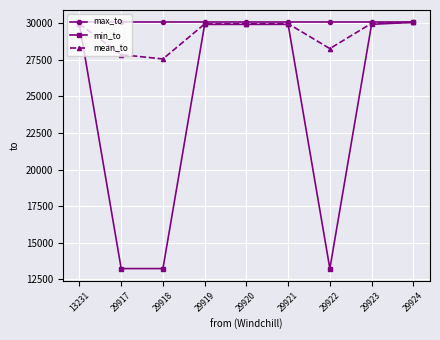

True or false: mean_to has a value of 30062.0 at 29924.

True